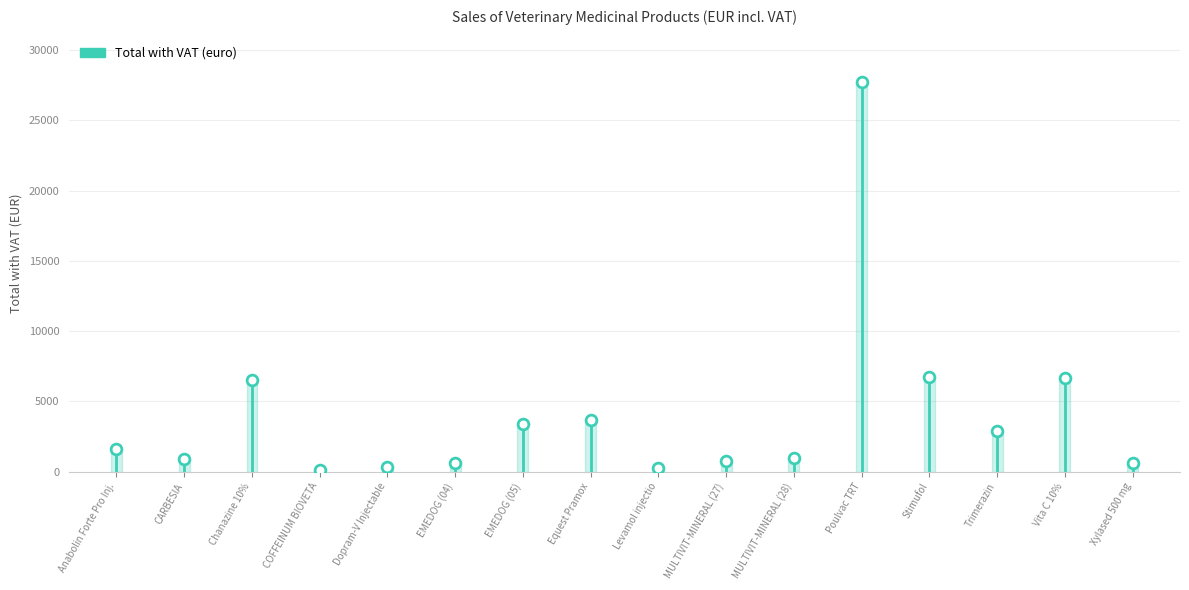

What is the range of Y values (max minus min)?

27620.2